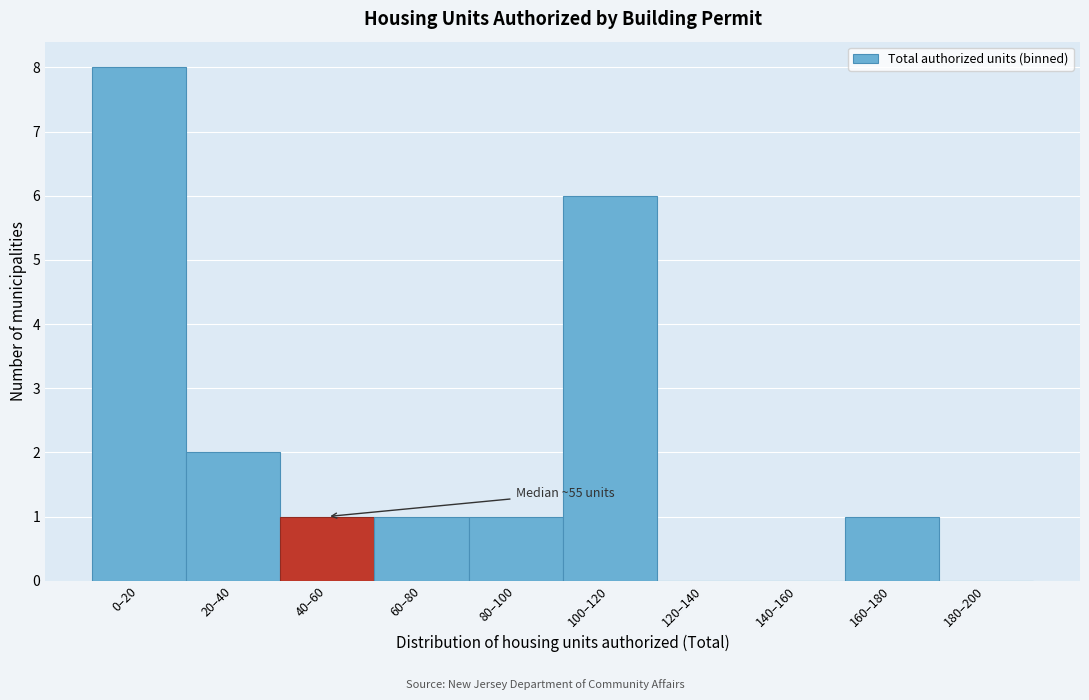

Reading left to right, transcribe all the data shown in this chart.

0–20=8	20–40=2	40–60=1	60–80=1	80–100=1	100–120=6	120–140=0	140–160=0	160–180=1	180–200=0